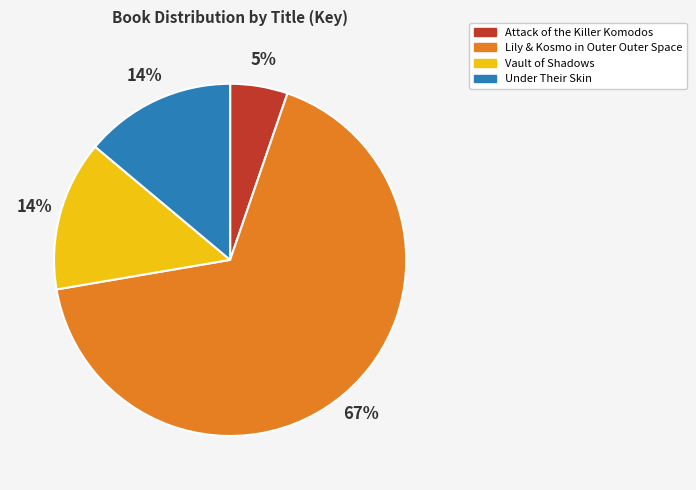

Between Vault of Shadows and Lily & Kosmo in Outer Outer Space, which is larger?

Lily & Kosmo in Outer Outer Space